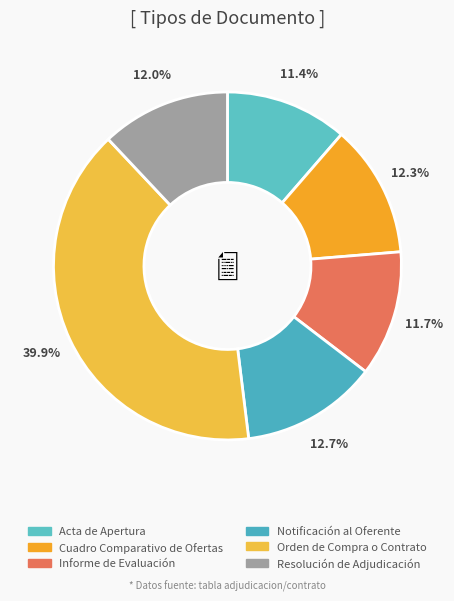

Approximately how many times larger is the value at Acta de Apertura compared to Resolución de Adjudicación?

0.9